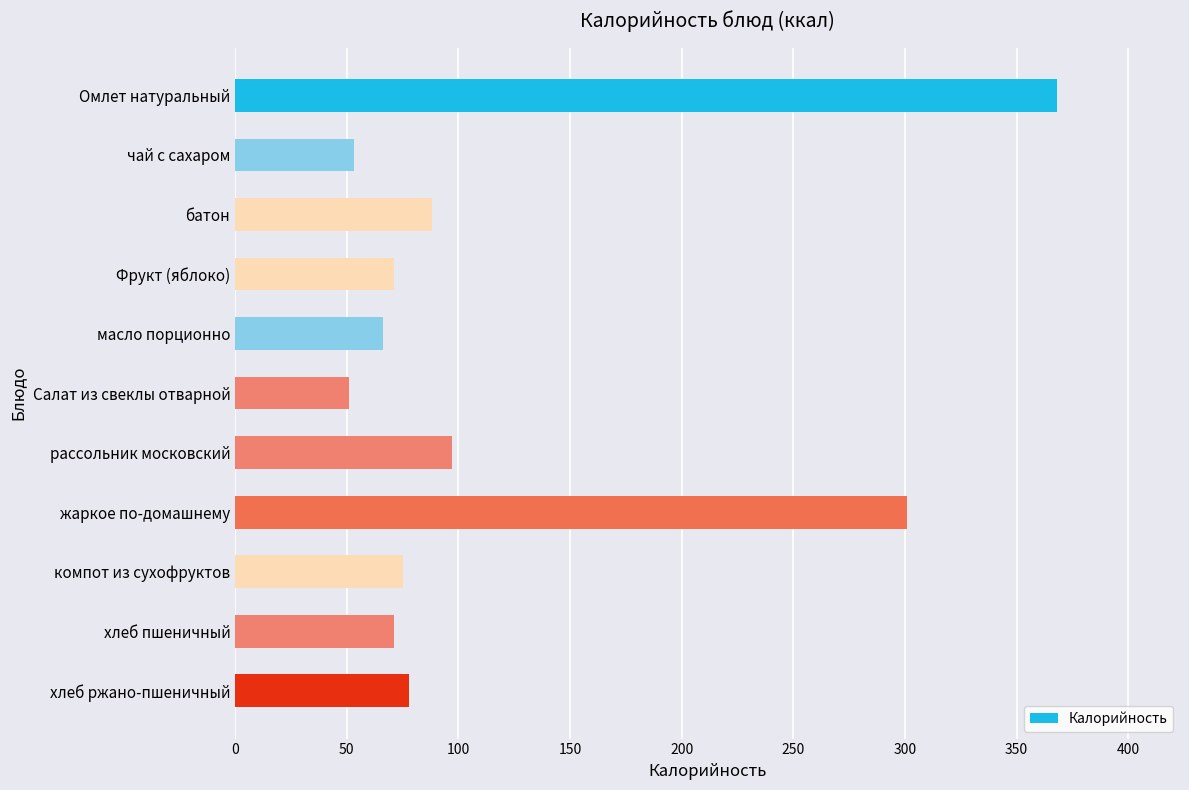

Are the bars horizontal?

Yes